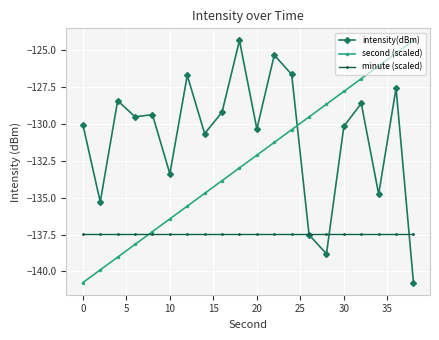

Rank the series by their average value, from highest to lowest.

intensity(dBm), second (scaled), minute (scaled)